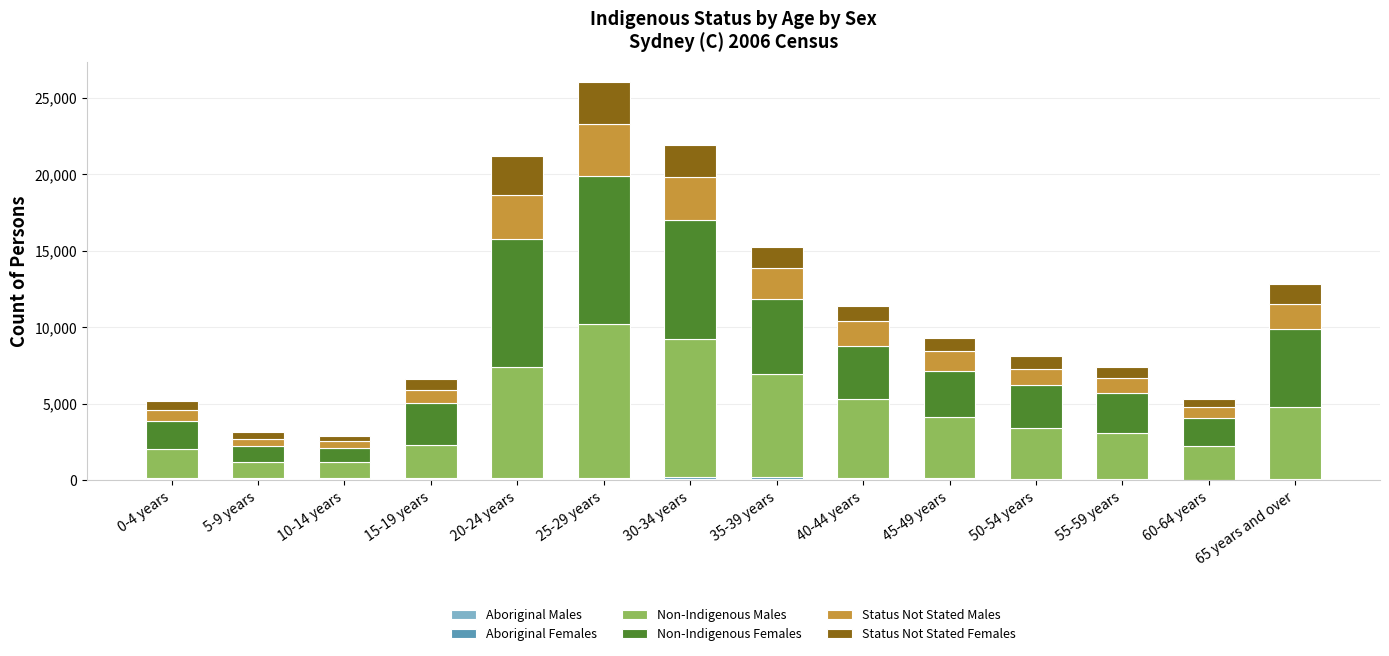

At which category is the sum across all series the highest?

25-29 years